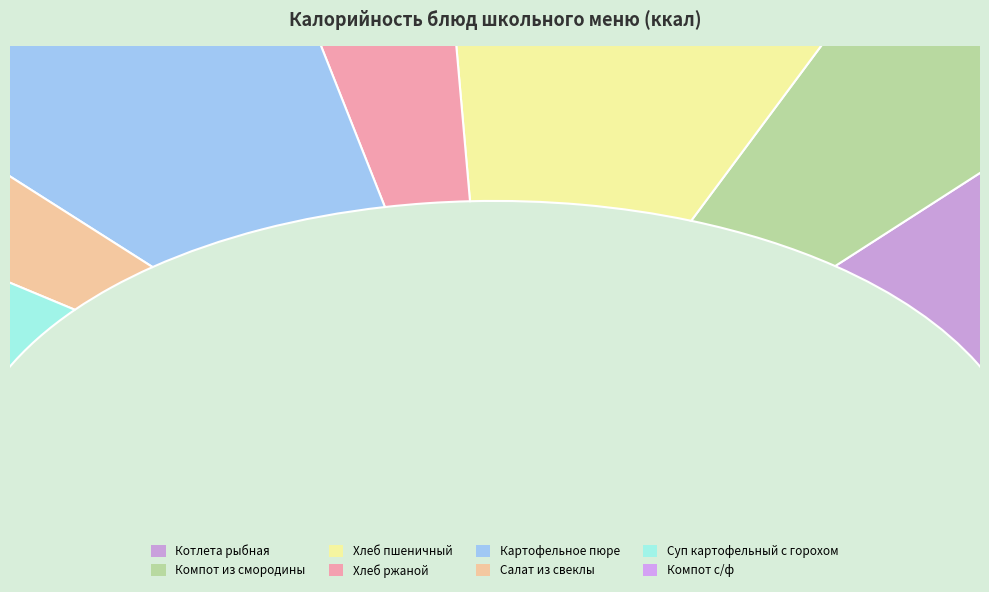

Does any single category account for the majority?

No